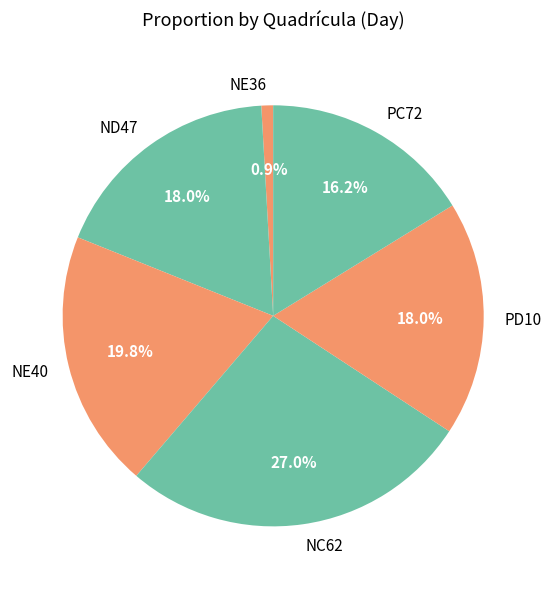

Combined, what portion of the pie is PD10 and NE40?

37.8%